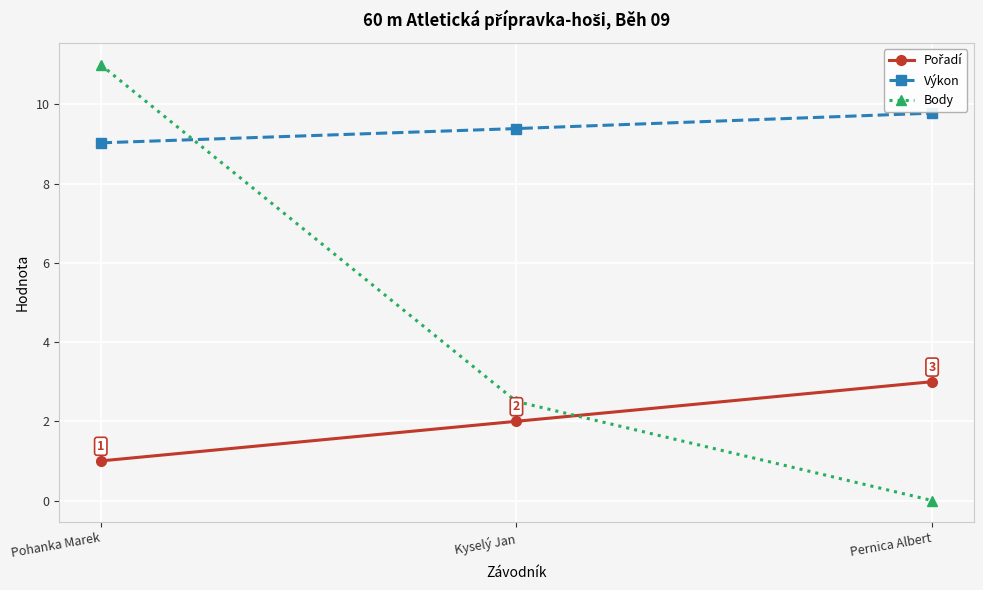

What is the highest value of the Body series?

11.0